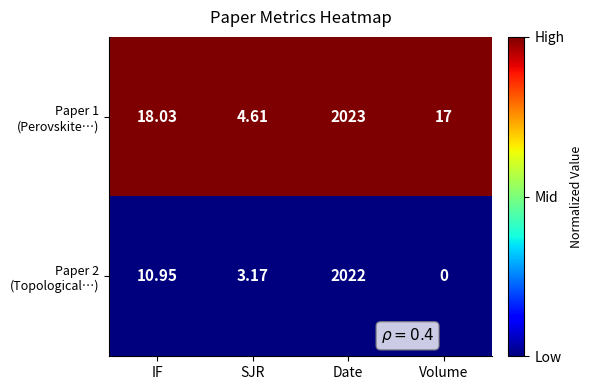

Which category has the highest value across all series?

Date